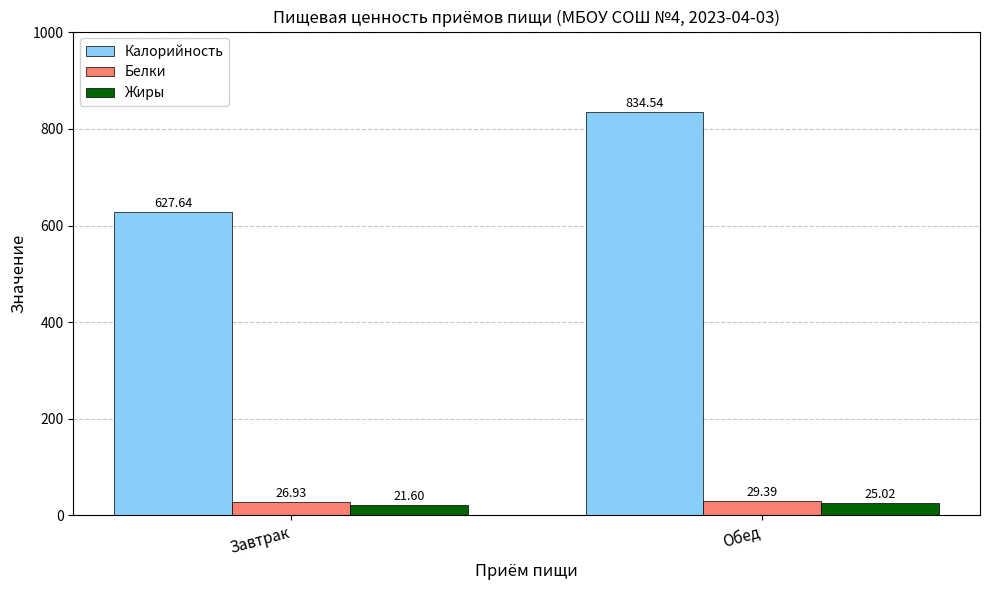

What is the average value of the Калорийность series?

731.1